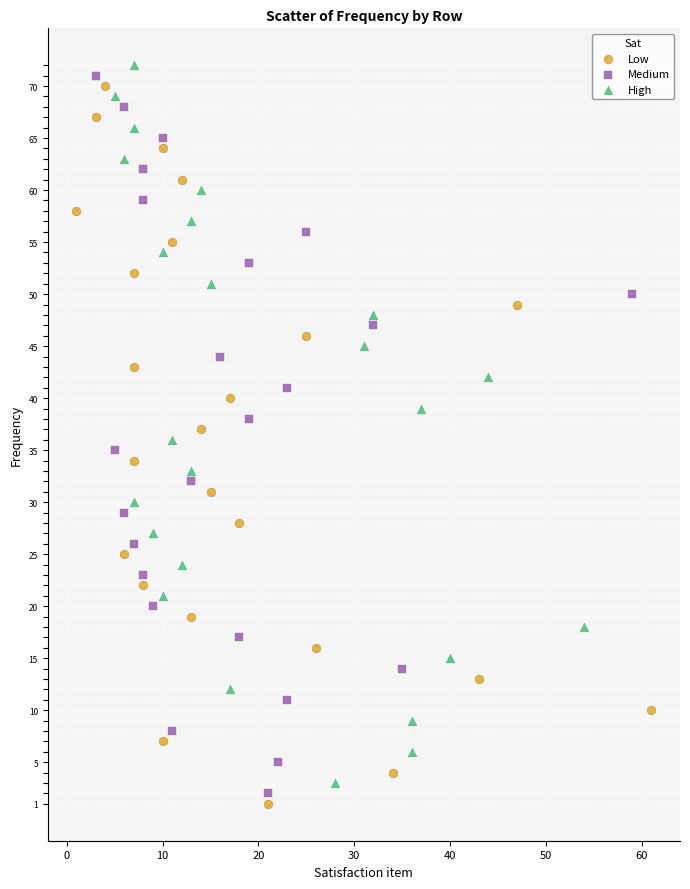

What are all the series names shown in the legend?

Low, Medium, High